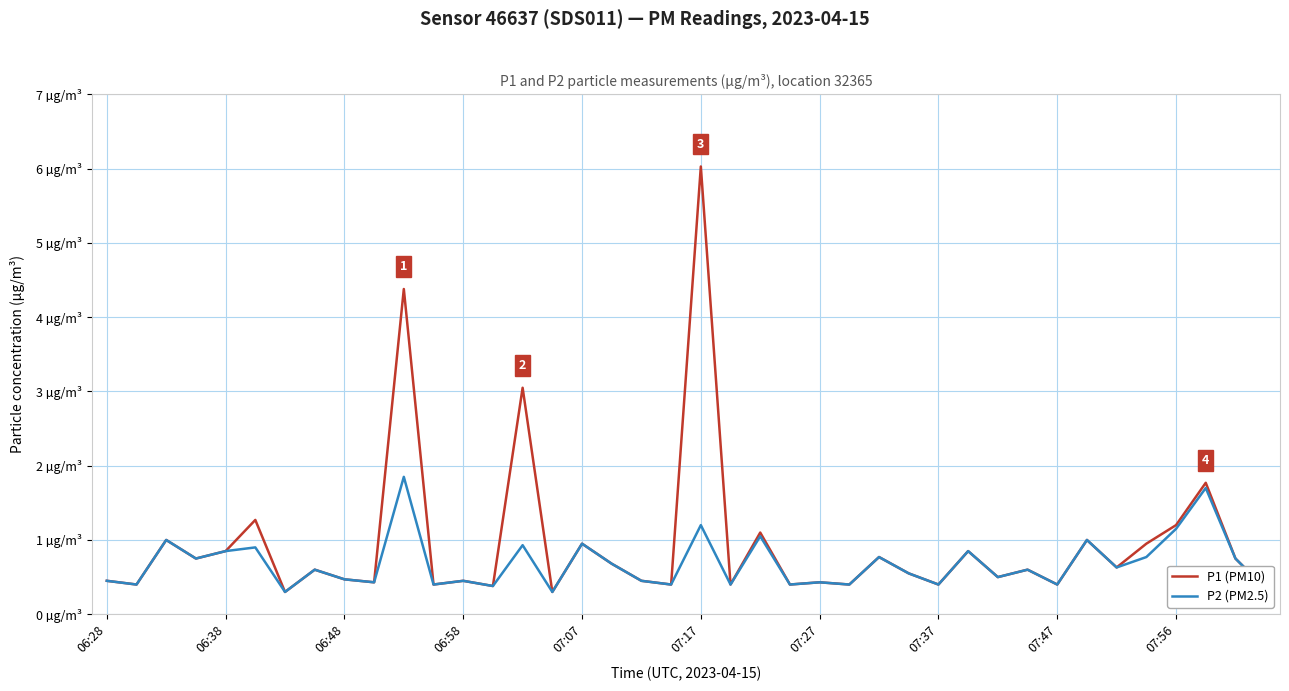

Does the chart have visible grid lines?

Yes